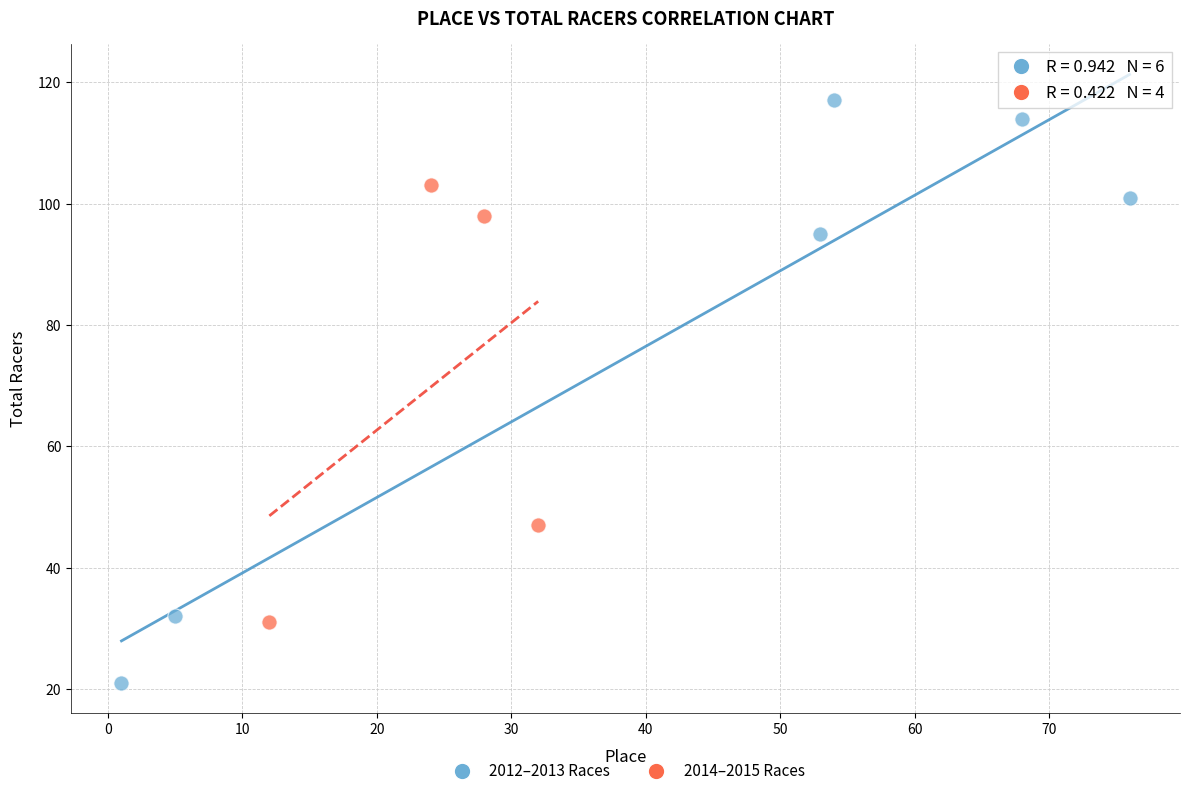

Which series reaches the maximum Y coordinate?

2012–2013 Races